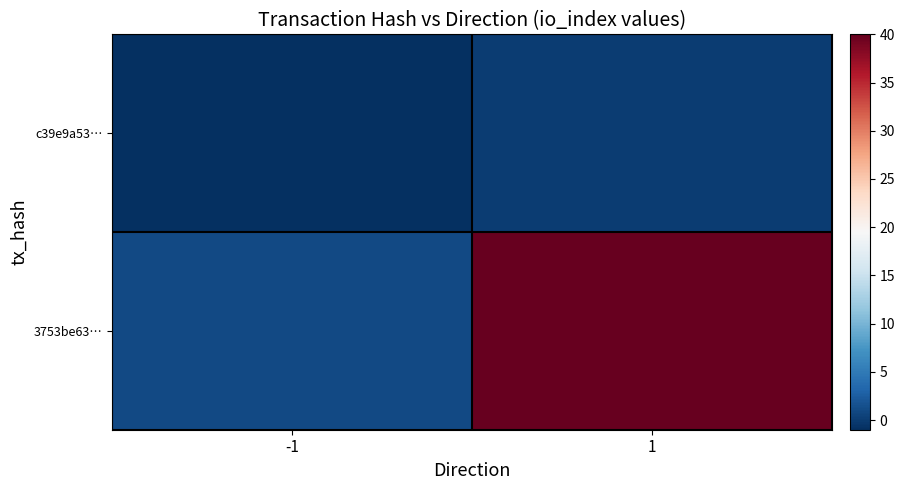

At how many categories does at least one series exceed 19?

1